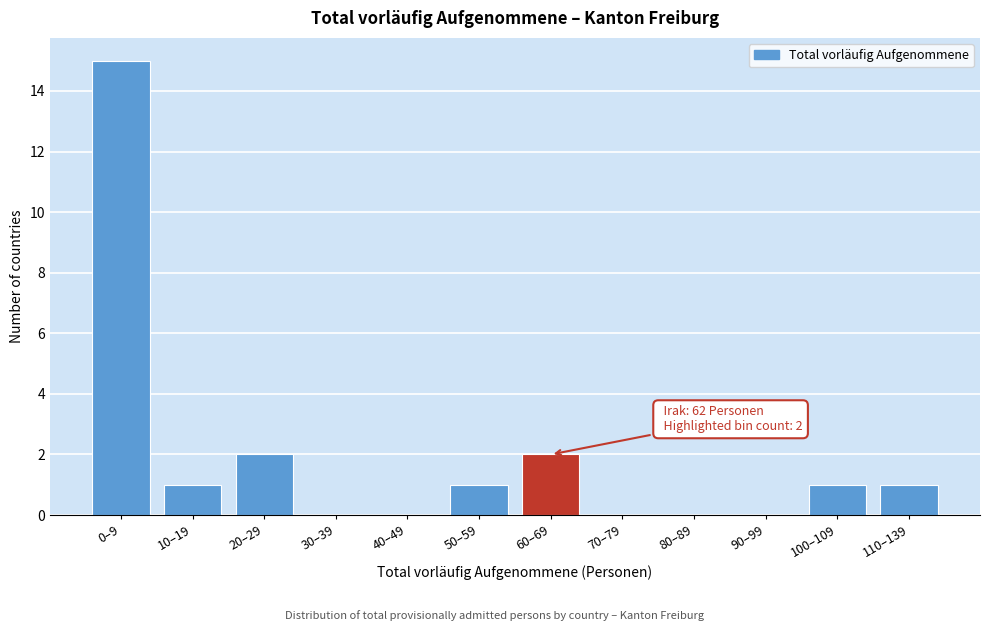

Reading left to right, transcribe all the data shown in this chart.

0–9=15	10–19=1	20–29=2	30–39=0	40–49=0	50–59=1	60–69=2	70–79=0	80–89=0	90–99=0	100–109=1	110–139=1